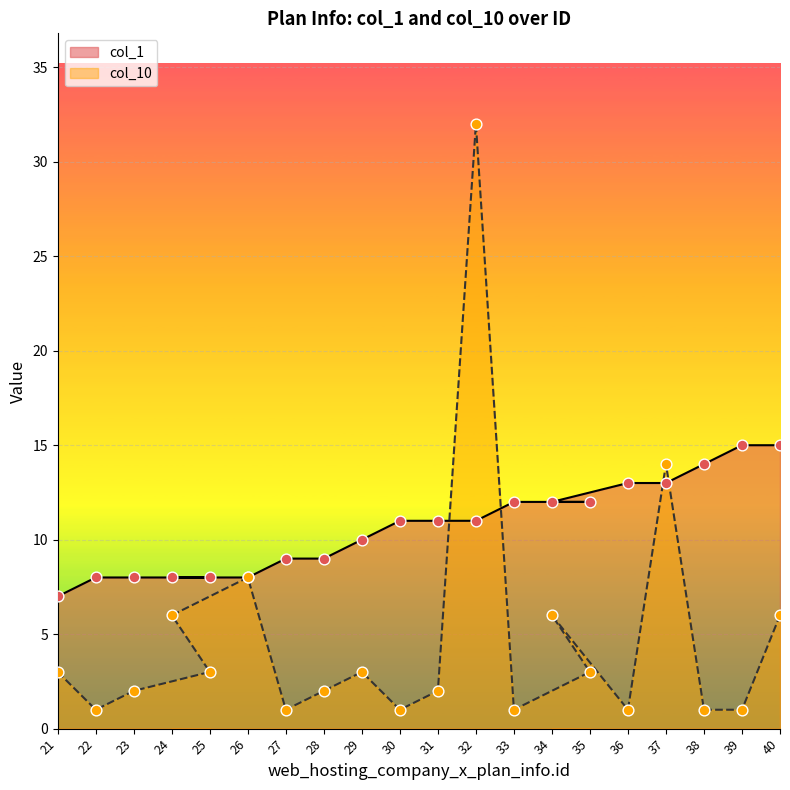

Which series has the largest total across all categories?

col_1